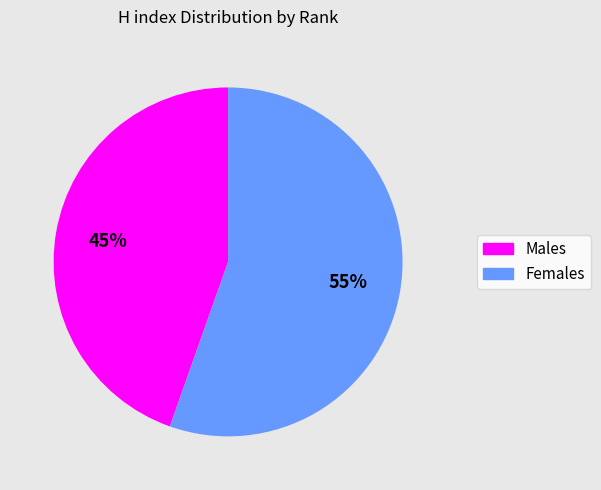

What is the smallest slice in the pie chart?

Males